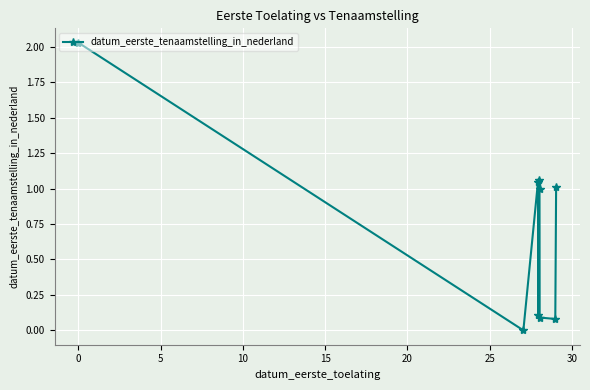

What is the average value?

0.7